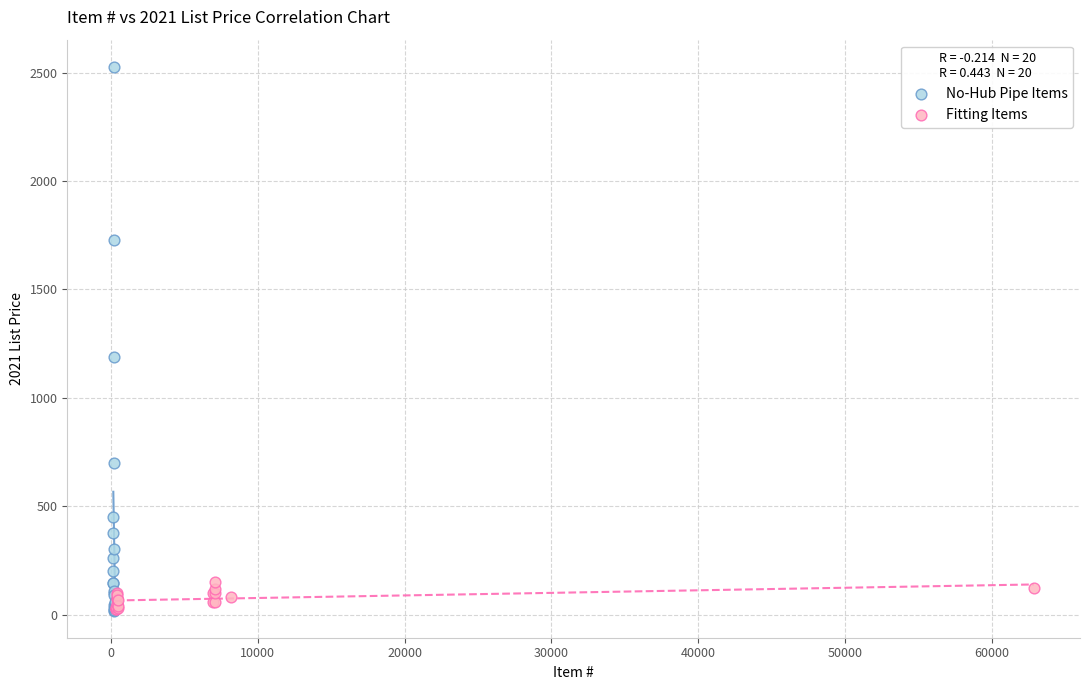

Which series contains the highest Y value?

No-Hub Pipe Items